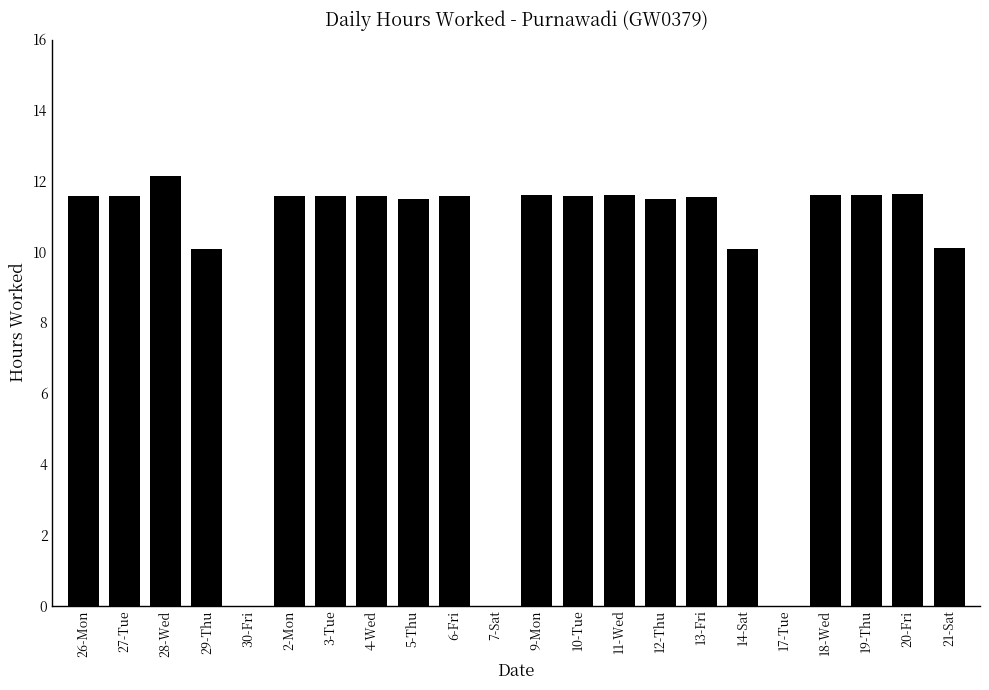

The chart shows a value of 11.6 at 10-Tue. True or false?

True